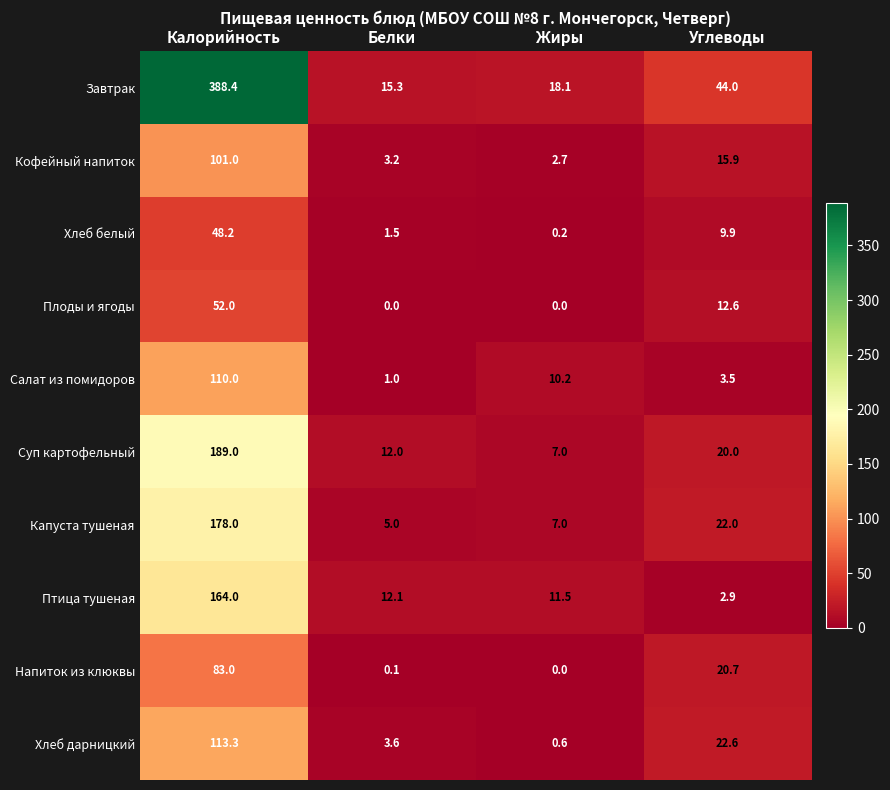

Rank the categories by Хлеб дарницкий value from highest to lowest.

Калорийность, Углеводы, Белки, Жиры